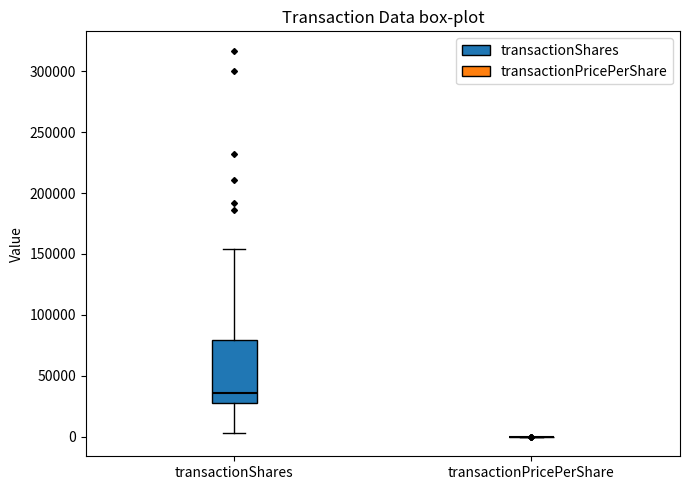

Comparing the boxes themselves (not the whiskers), which one is the tallest?

transactionShares